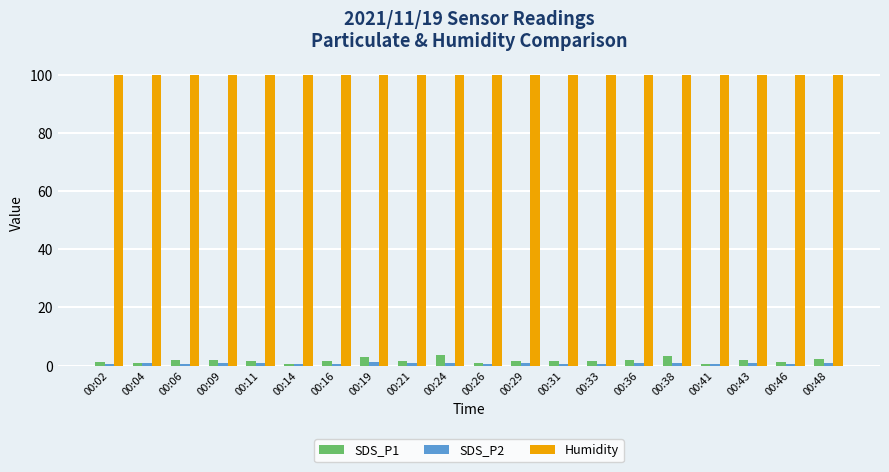

Which series has the largest range (max minus min)?

SDS_P1